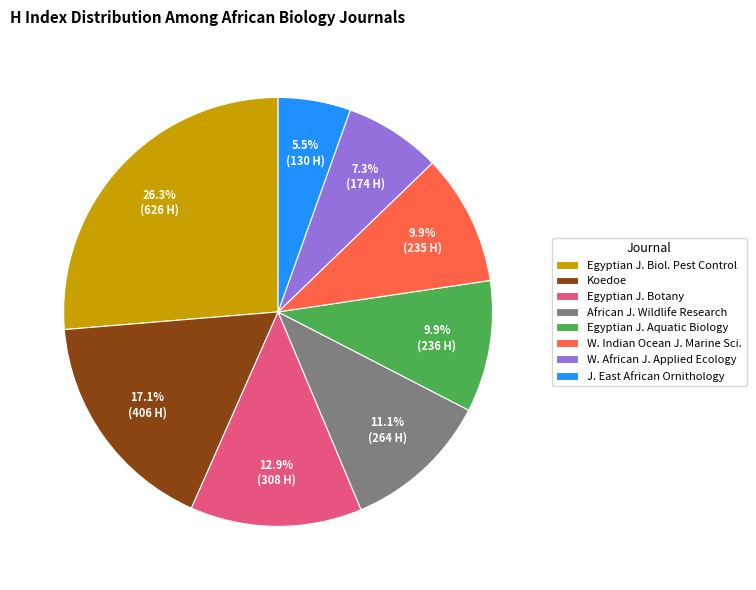

Approximately how many times larger is the value at Egyptian J. Biol. Pest Control compared to Egyptian J. Botany?

2.0